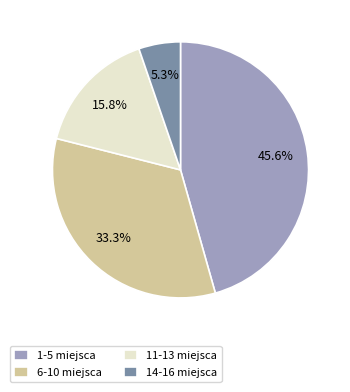

Rank the categories by value from lowest to highest.

14-16 miejsca, 11-13 miejsca, 6-10 miejsca, 1-5 miejsca